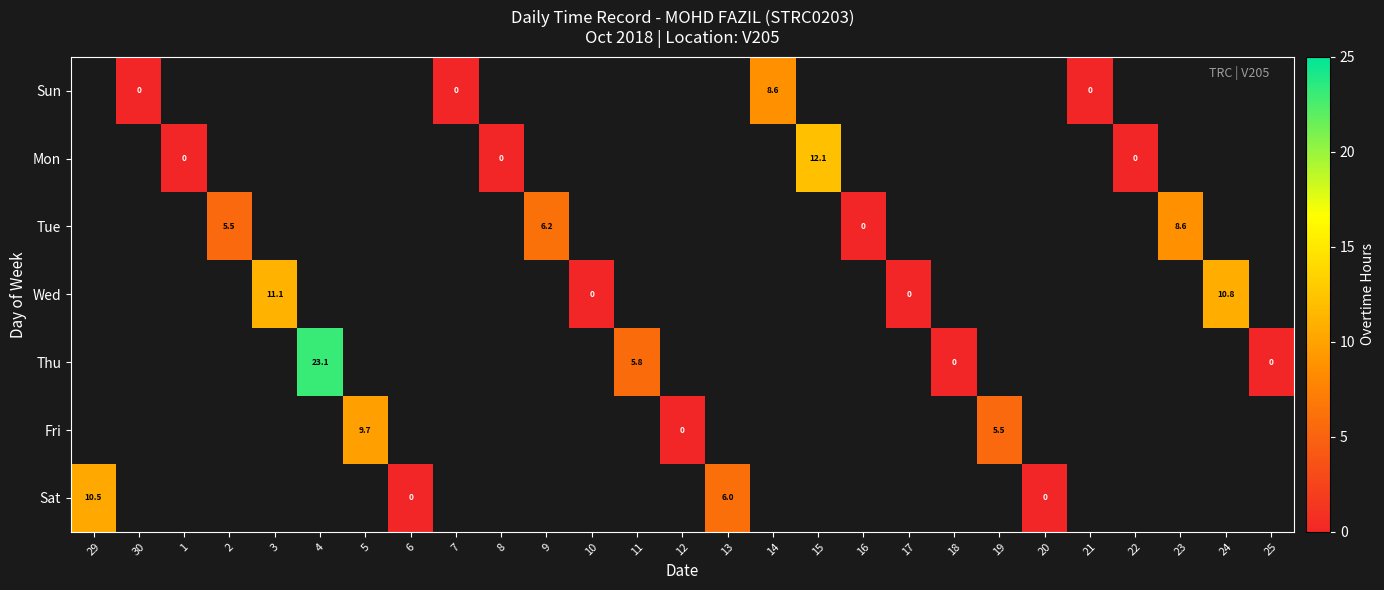

True or false: Mon has a value of 12.1 at 15.

True